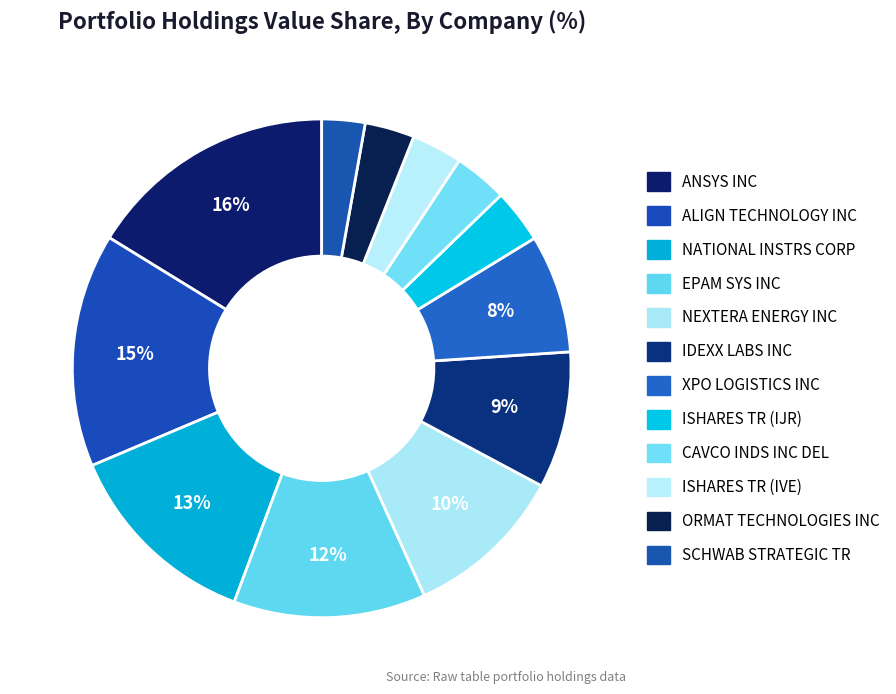

What portion of the pie excludes NATIONAL INSTRS CORP?

87.1%